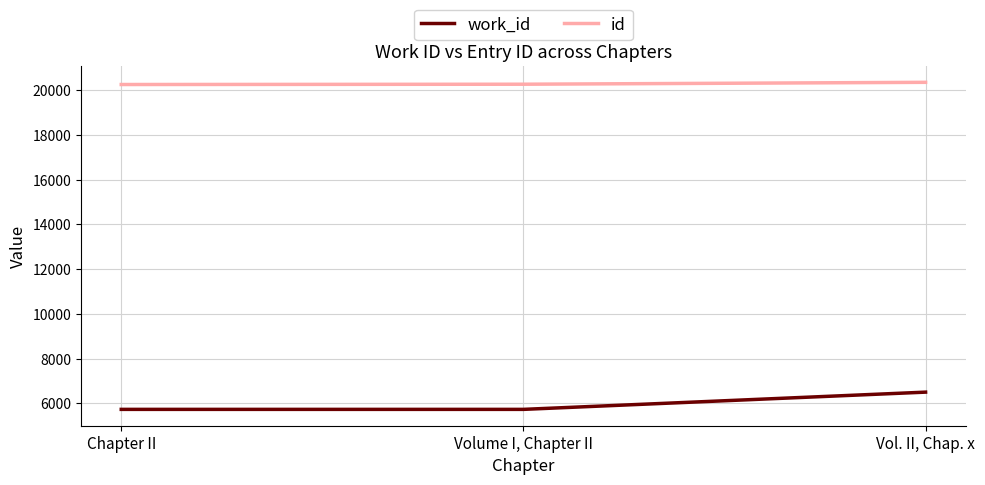

Is the value of work_id at Chapter II greater than the value of id at Vol. II, Chap. x?

No